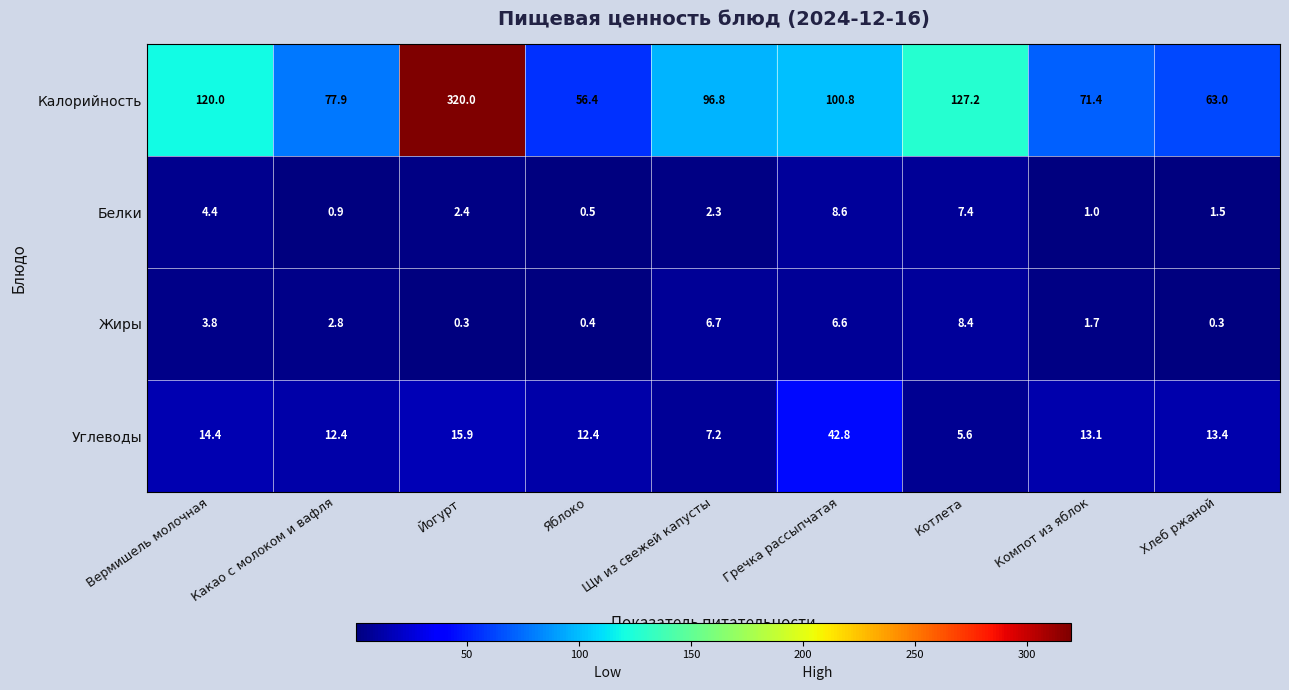

How many distinct data groups are displayed?

4